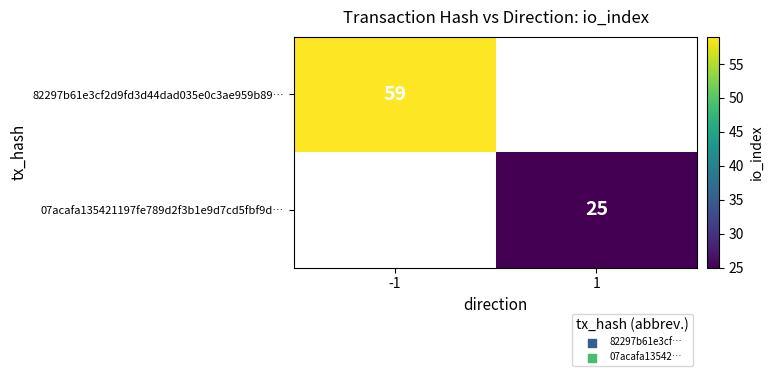

True or false: 82297b61e3cf2d9fd3d44dad035e0c3ae959b89… has a value of 59 at -1.

True